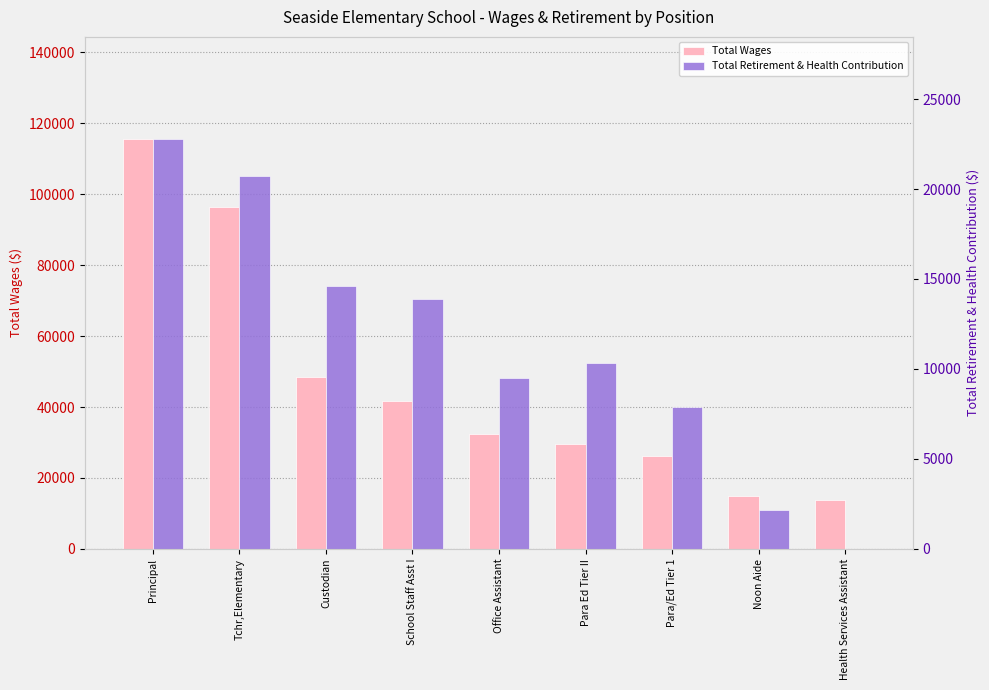

At how many categories does at least one series exceed 40839?

4